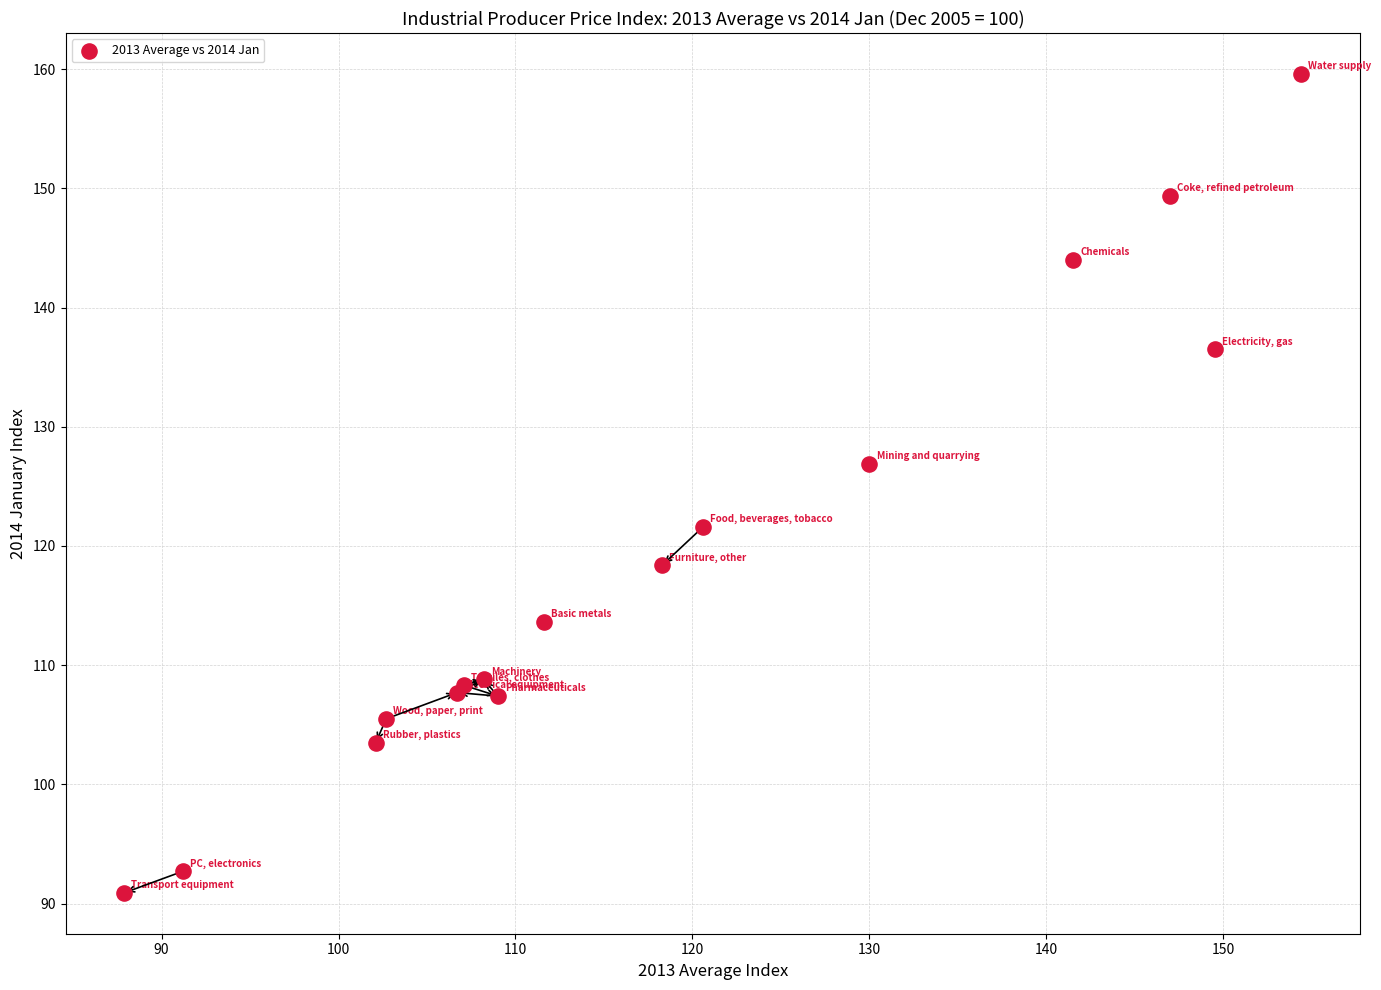

What Y value in the scatter plot is closest to 125?

126.9